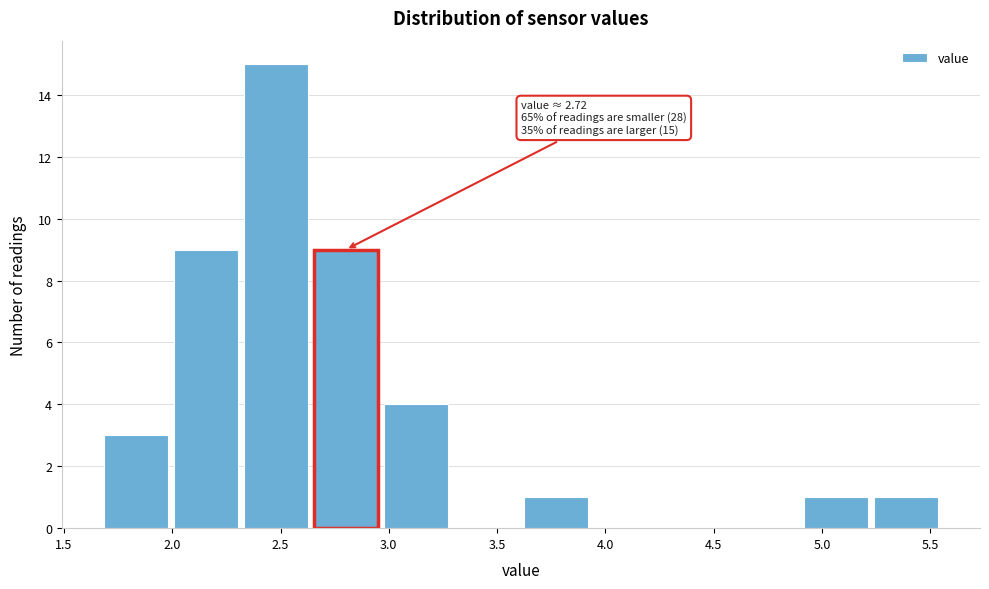

Which range on the x-axis has the tallest bar?

2.30 to 2.65